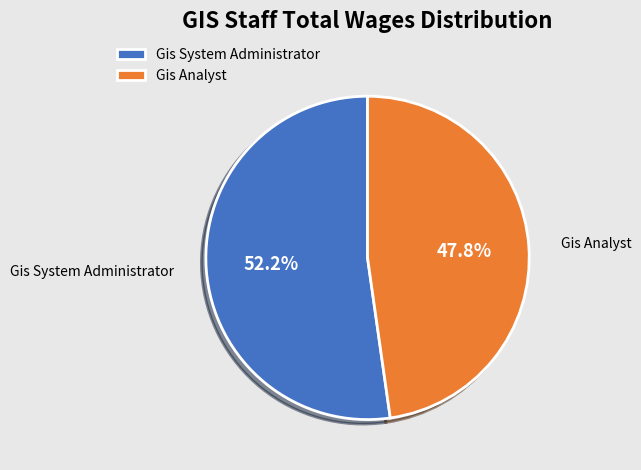

Rank the categories by value from lowest to highest.

Gis Analyst, Gis System Administrator